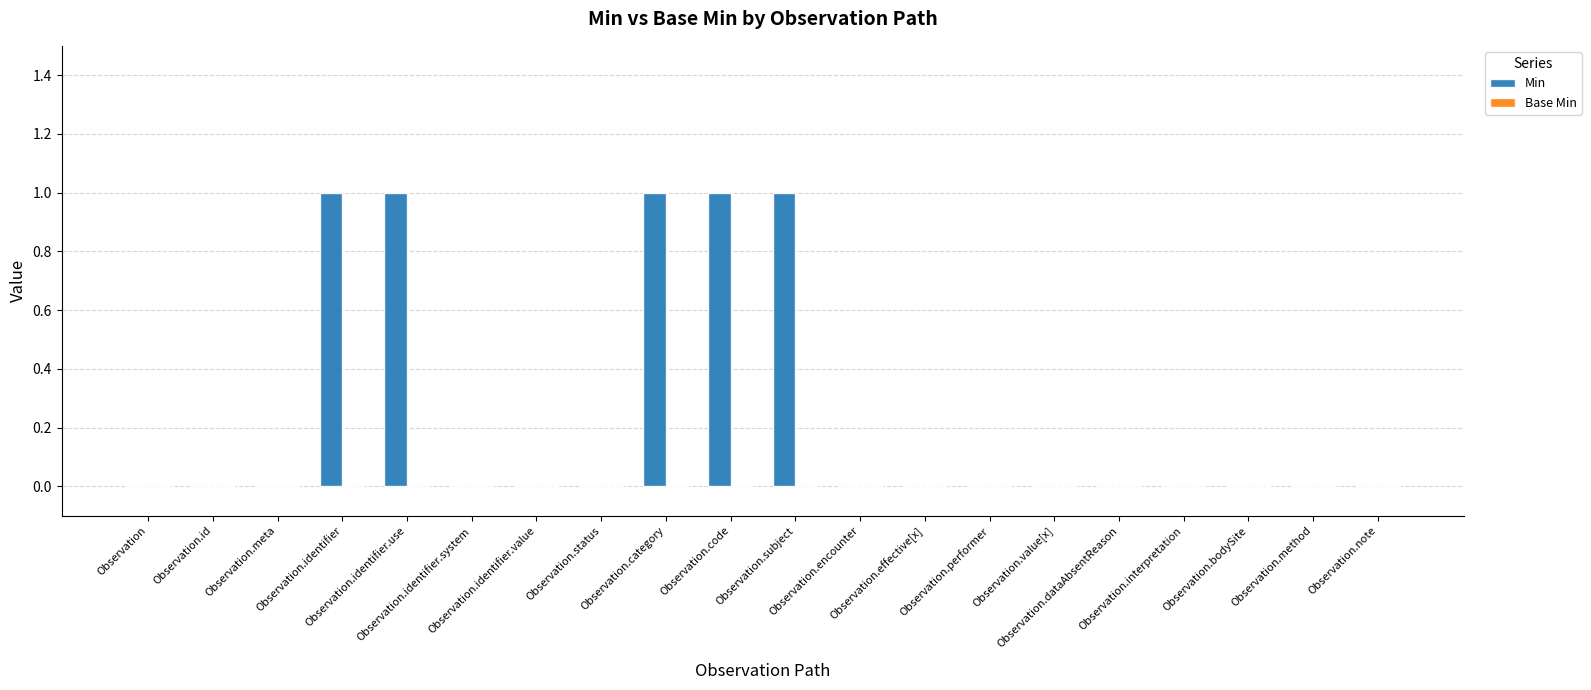

Are the bars horizontal?

No